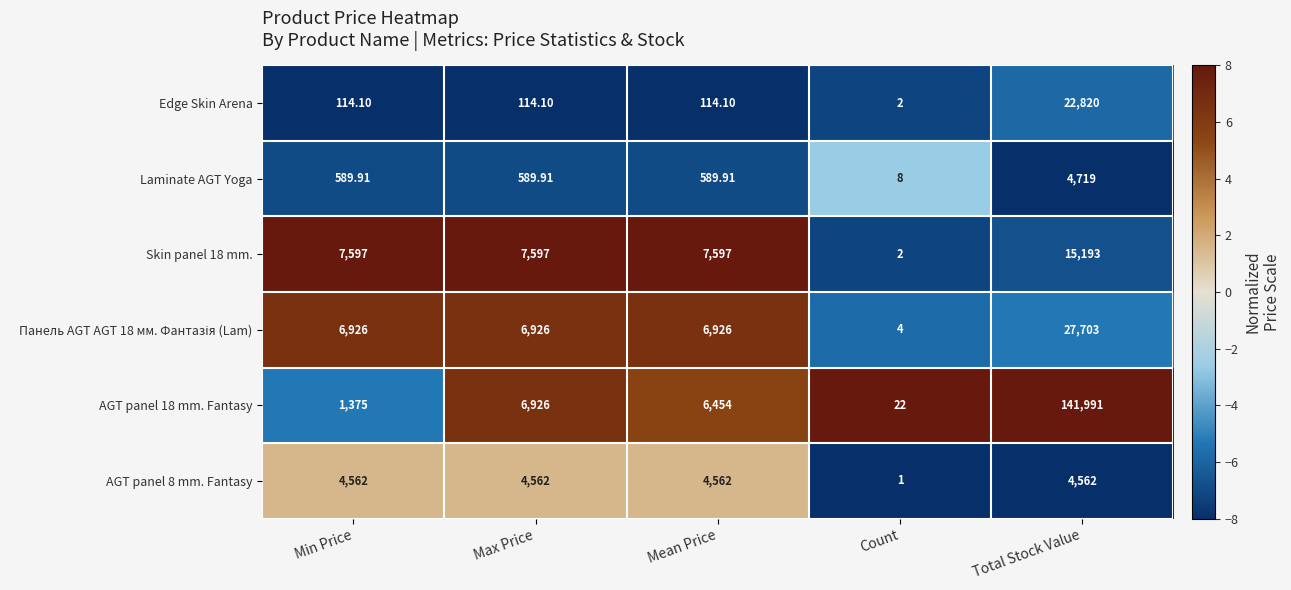

Which label corresponds to the smallest value in the chart?

Count